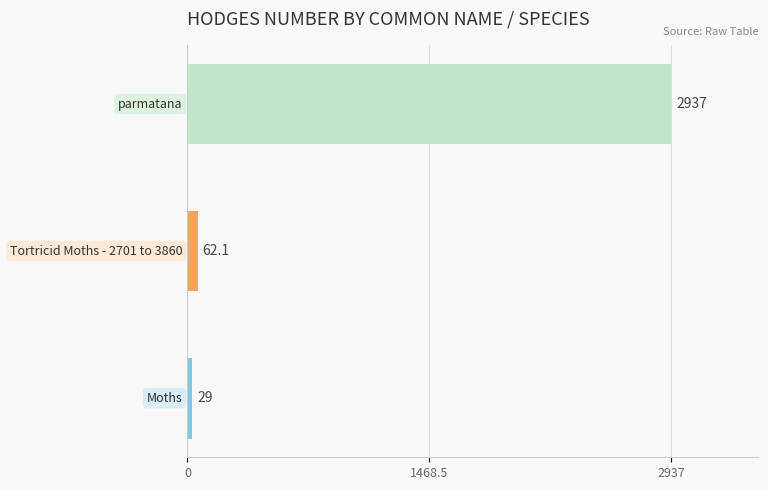

What is the minimum value shown in the chart?

29.0